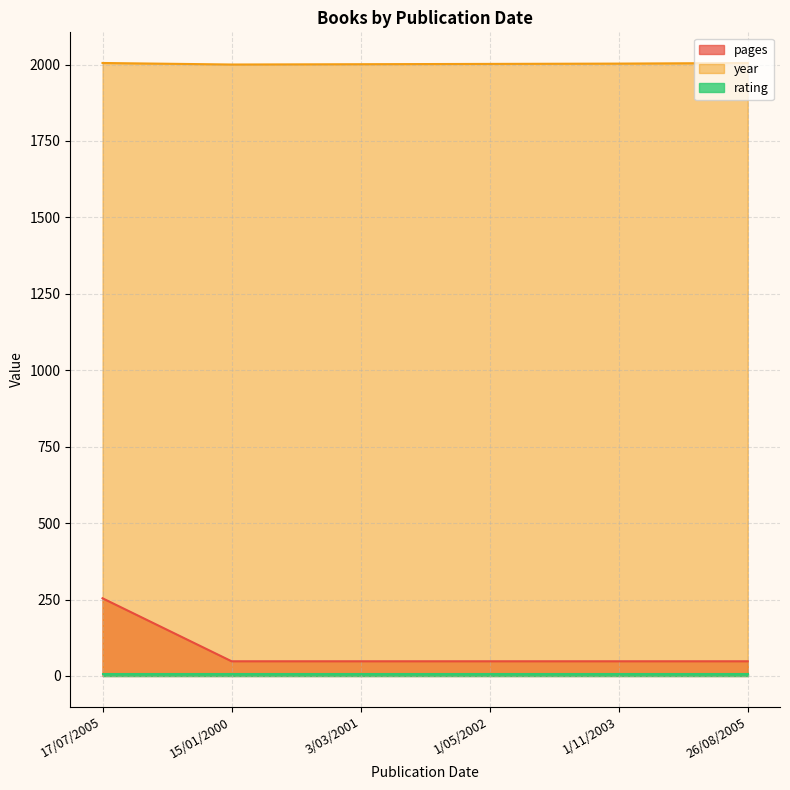

What is the lowest value of the pages series?

48